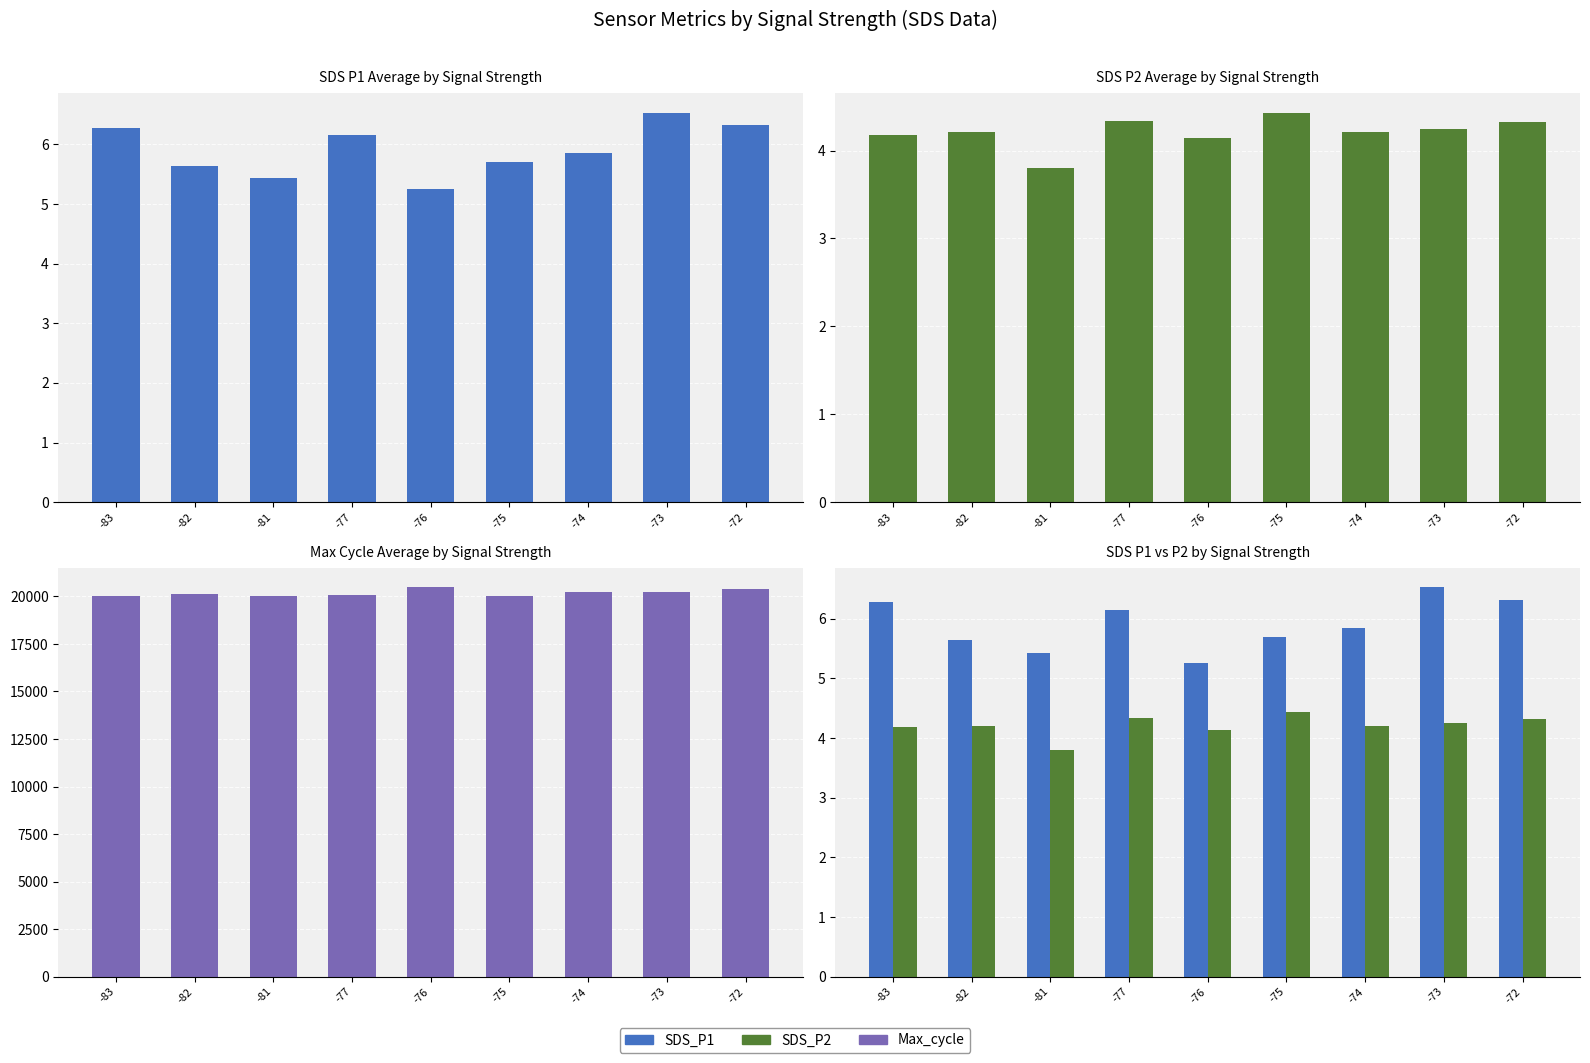

What is the value of the Max_cycle bar at the 6th from the left?

20049.0